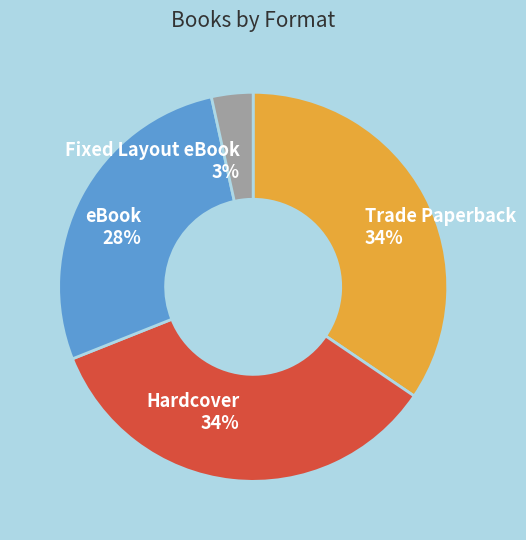

Combined, do eBook and Trade Paperback account for over 50%?

Yes